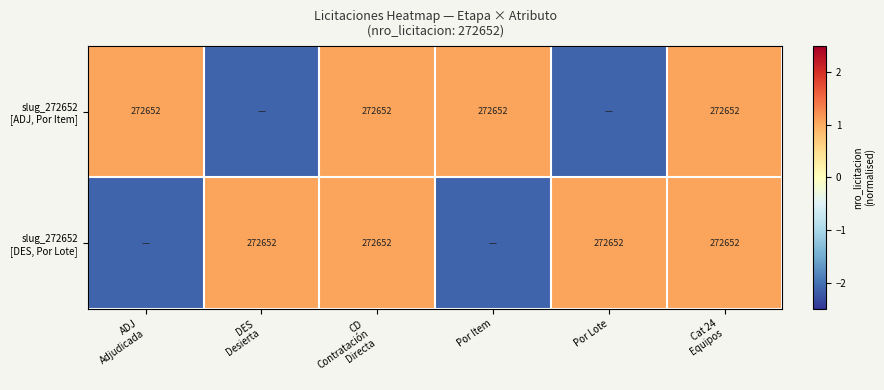

What is the difference between the maximum and minimum values in the slug_272652 [ADJ, Por Item] series?

3.2